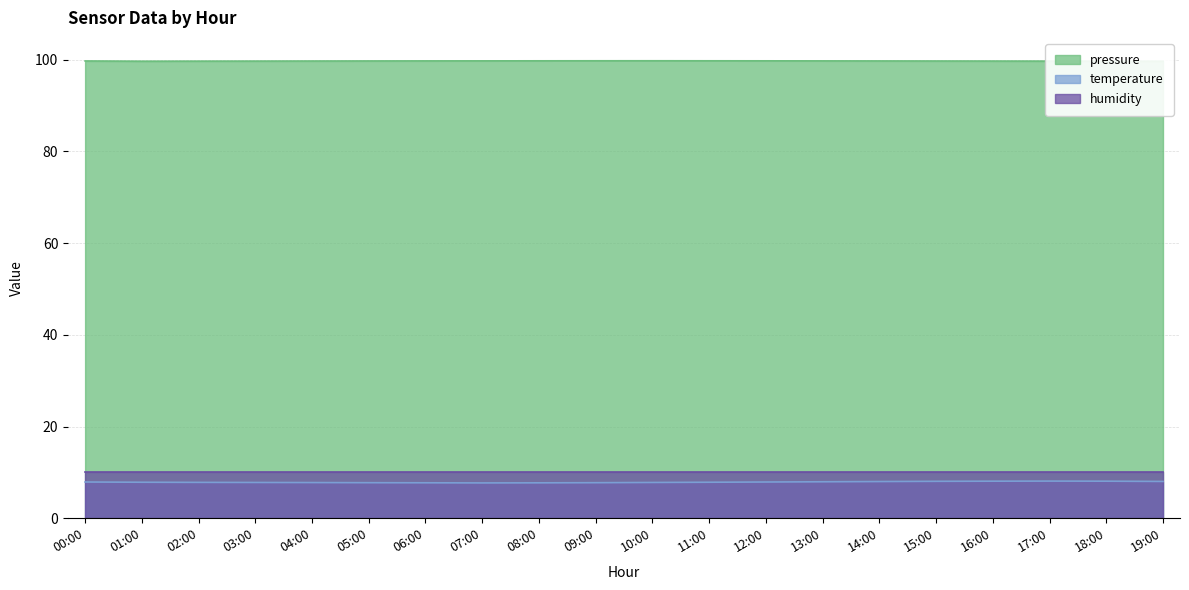

The value of temperature at 19:00 is 8.0. True or false?

True